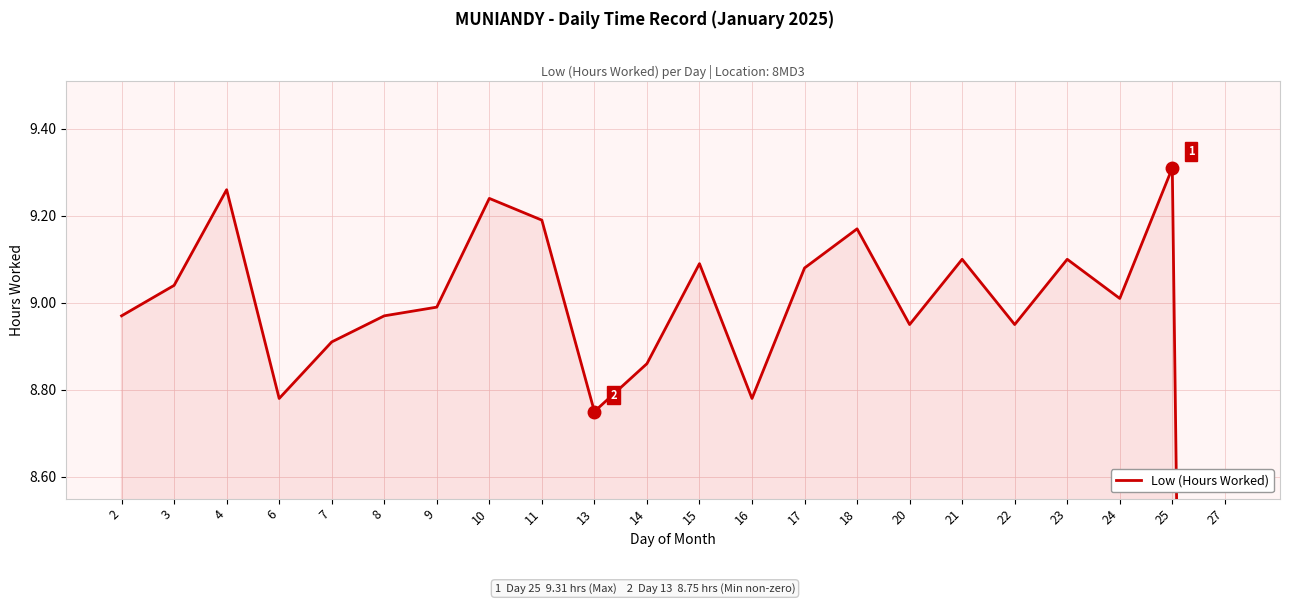

Does the chart display data point markers on the line(s)?

No